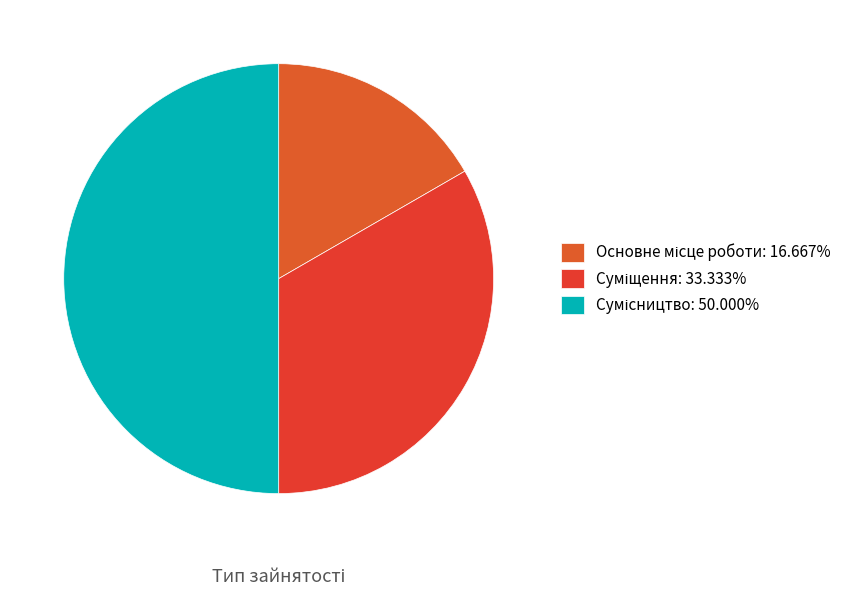

How many slices are in this pie chart?

3